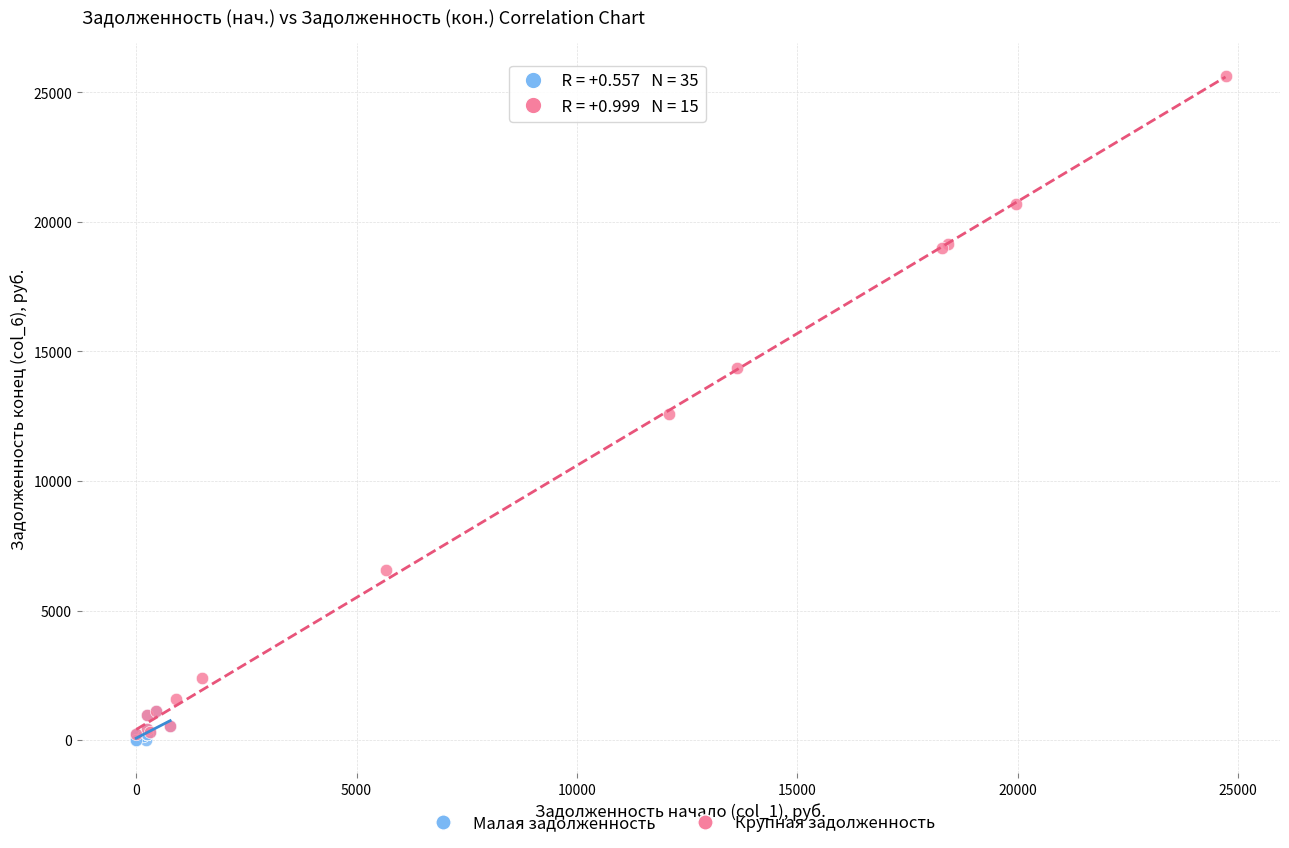

Which series contains the highest Y value?

Крупная задолженность